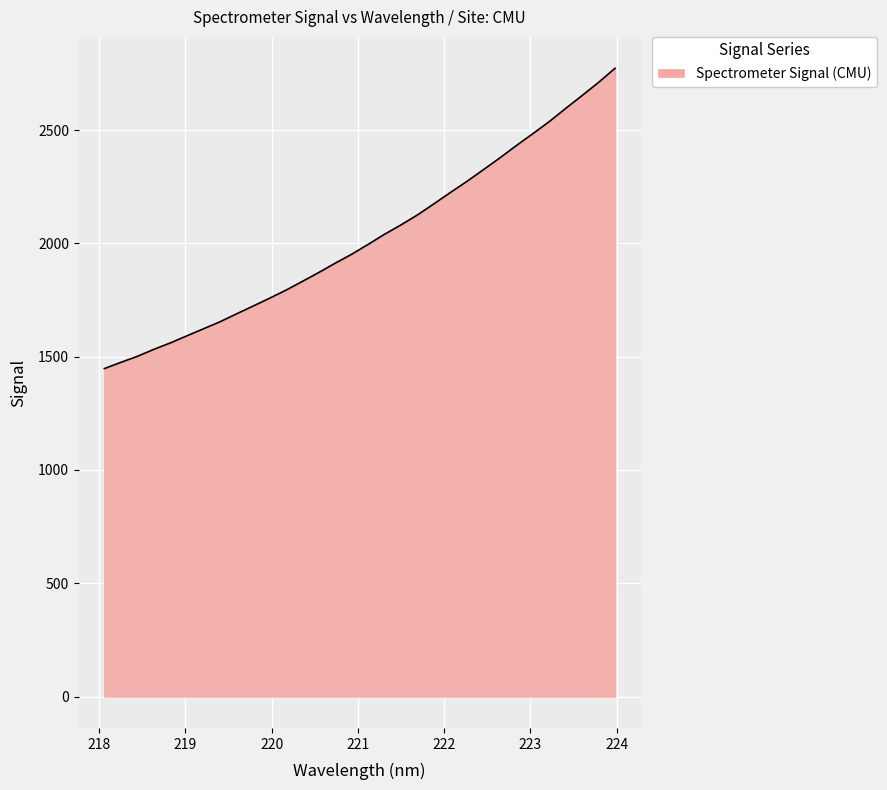

What is the difference between the maximum and minimum values?

1325.3